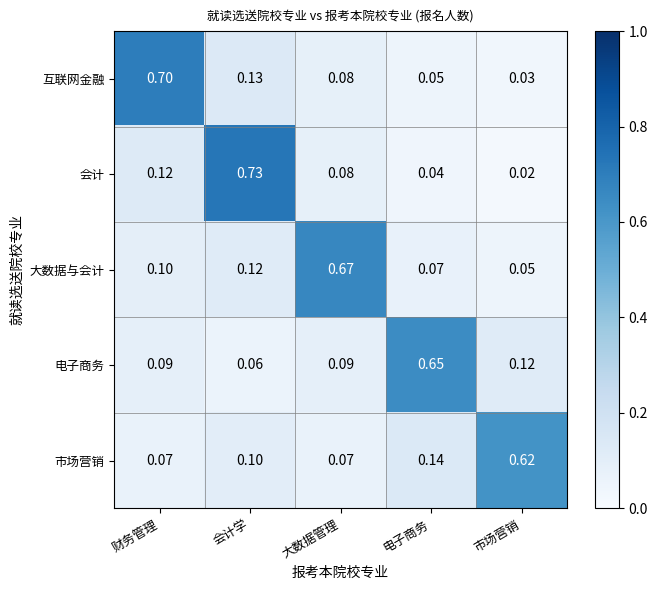

Is the value of 大数据与会计 at 电子商务 greater than the value of 电子商务 at 财务管理?

No